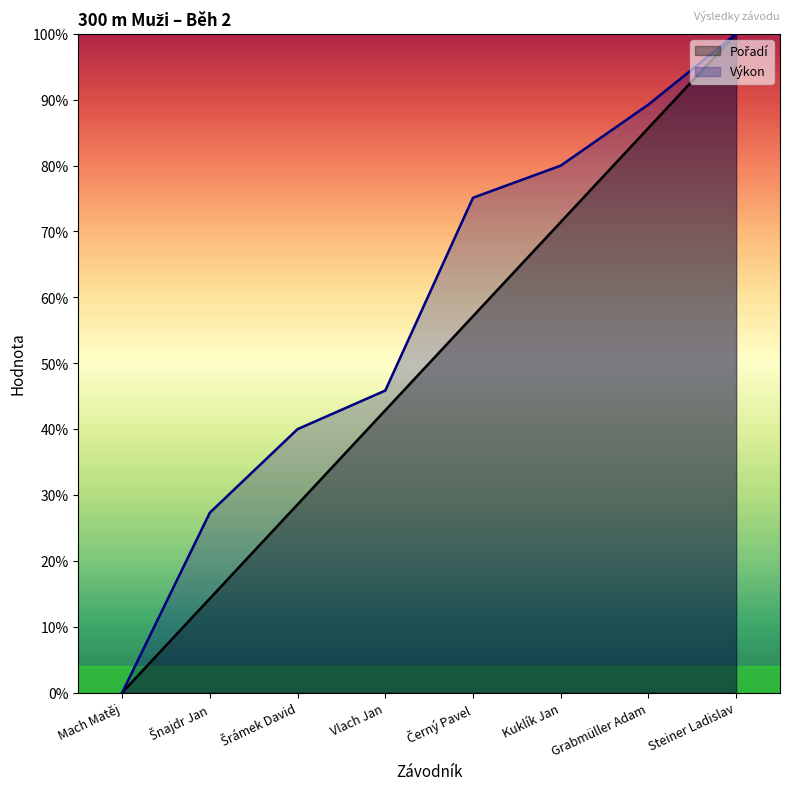

Reading left to right, transcribe all the data shown in this chart.

Pořadí: Mach Matěj=0.0	Šnajdr Jan=0.1	Šrámek David=0.3	Vlach Jan=0.4	Černý Pavel=0.6	Kuklík Jan=0.7	Grabmüller Adam=0.9	Steiner Ladislav=1.0
Výkon: Mach Matěj=0.0	Šnajdr Jan=0.3	Šrámek David=0.4	Vlach Jan=0.5	Černý Pavel=0.8	Kuklík Jan=0.8	Grabmüller Adam=0.9	Steiner Ladislav=1.0